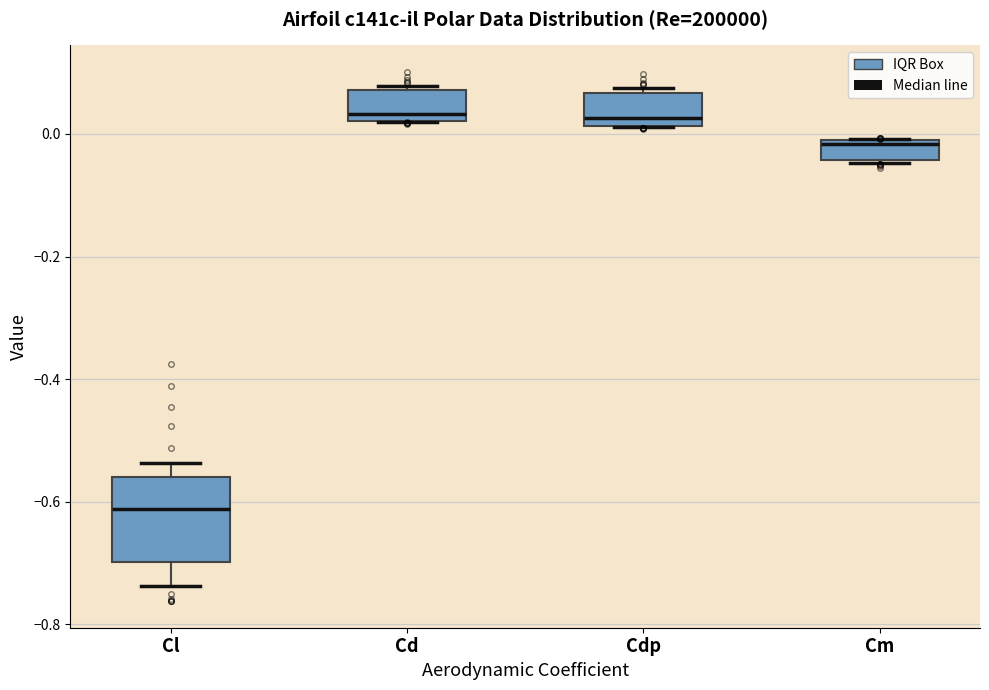

Which box is the tallest, from its lower edge to its upper edge?

Cl